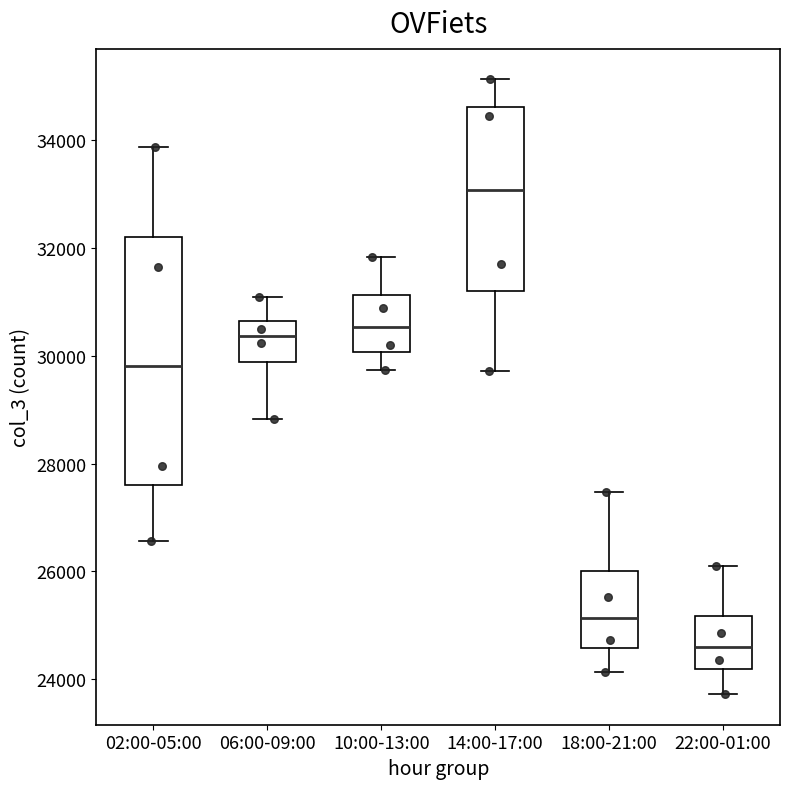

Reading left to right, transcribe this box plot: for each box, give where its median line is, the range the box spans, and where its two whiskers end, as read against the y-axis. The values are not printed on the chart, so give them approximately, as read against the axis.

02:00-05:00: median 29800, box 27600 to 32200, whiskers 26600 to 33800
06:00-09:00: median 30400, box 29800 to 30600, whiskers 28800 to 31000
10:00-13:00: median 30600, box 30000 to 31200, whiskers 29800 to 31800
14:00-17:00: median 33000, box 31200 to 34600, whiskers 29800 to 35200
18:00-21:00: median 25200, box 24600 to 26000, whiskers 24200 to 27400
22:00-01:00: median 24600, box 24200 to 25200, whiskers 23800 to 26000